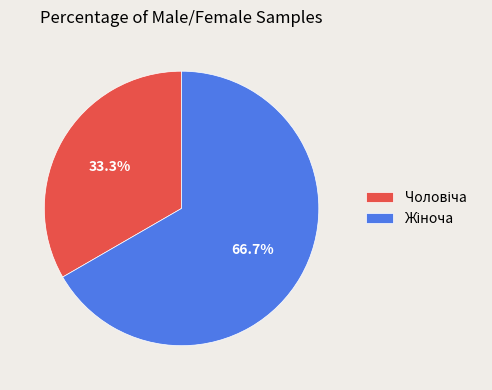

Is there a majority slice in this chart?

Yes